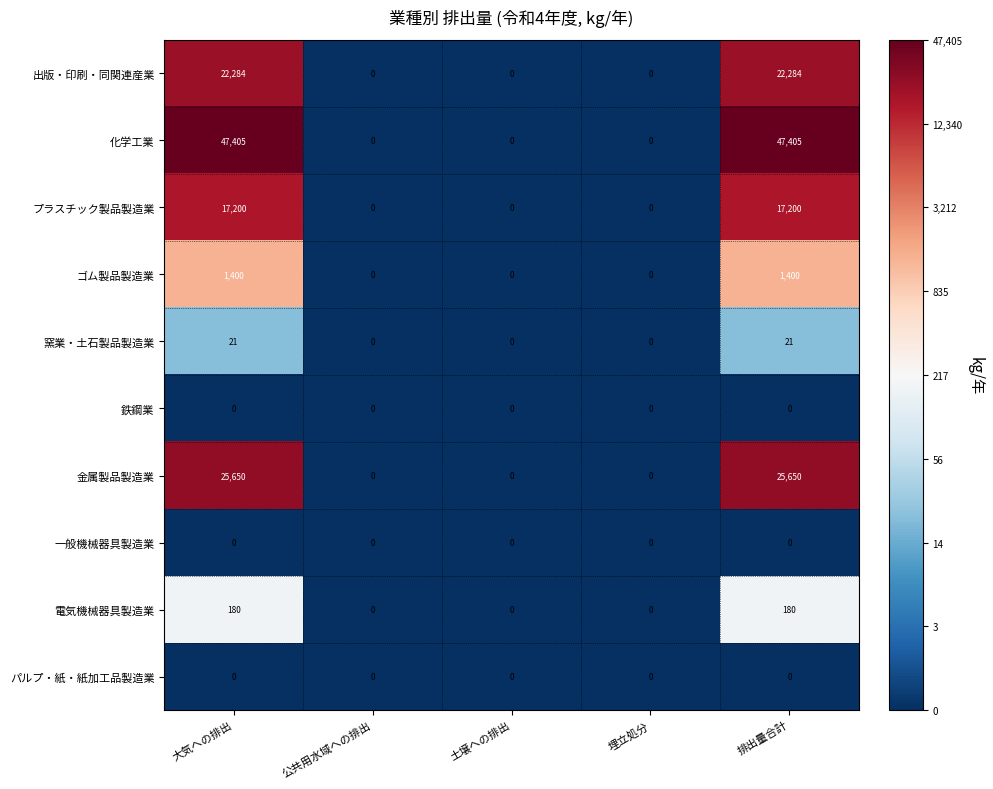

What value does the ゴム製品製造業 series have at 大気への排出?

1400